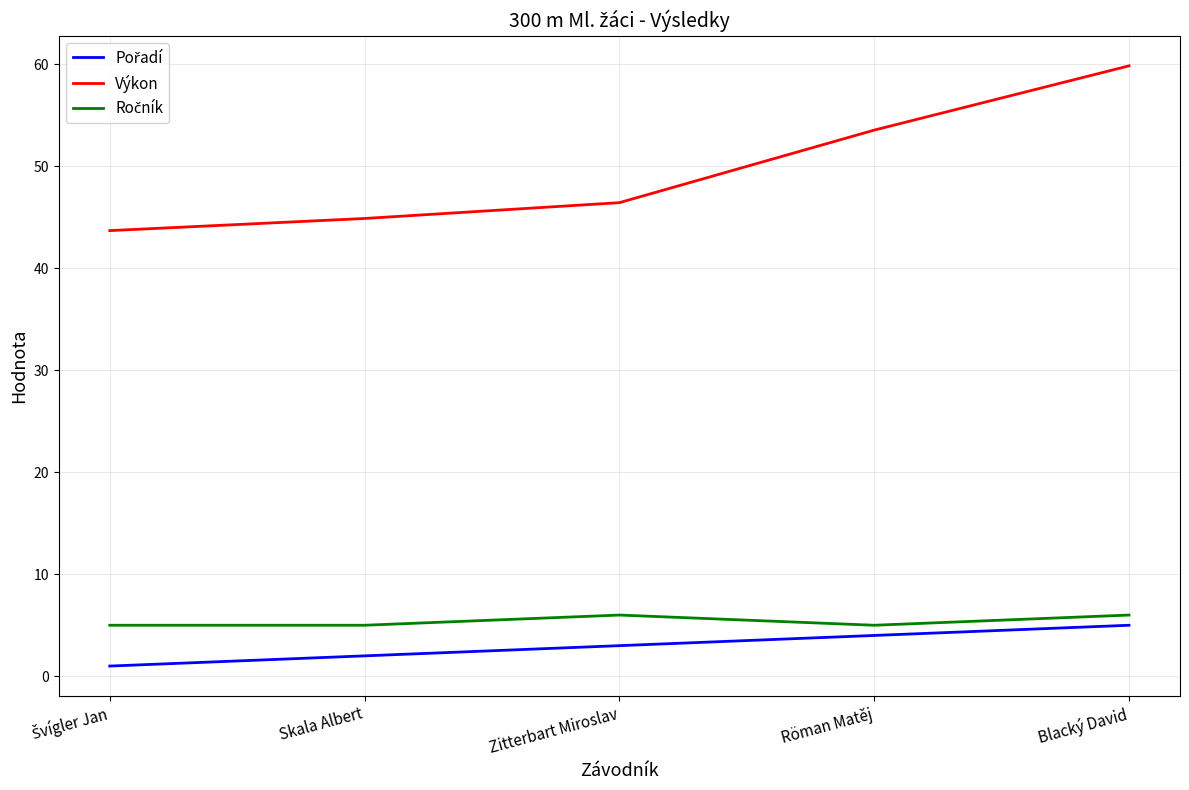

Is it true that Výkon equals 44.9 at Skala Albert?

True